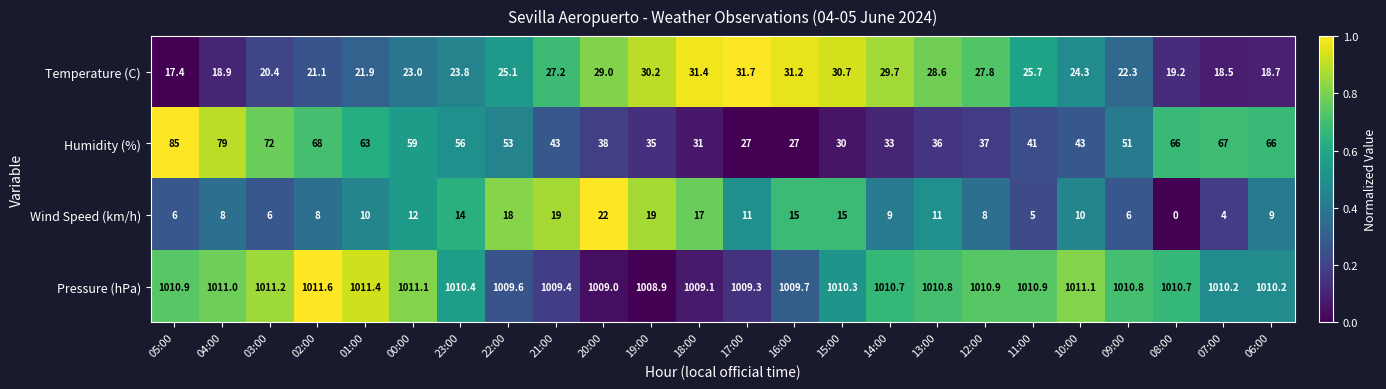

Rank the series by their maximum value, from highest to lowest.

Pressure (hPa), Humidity (%), Temperature (C), Wind Speed (km/h)